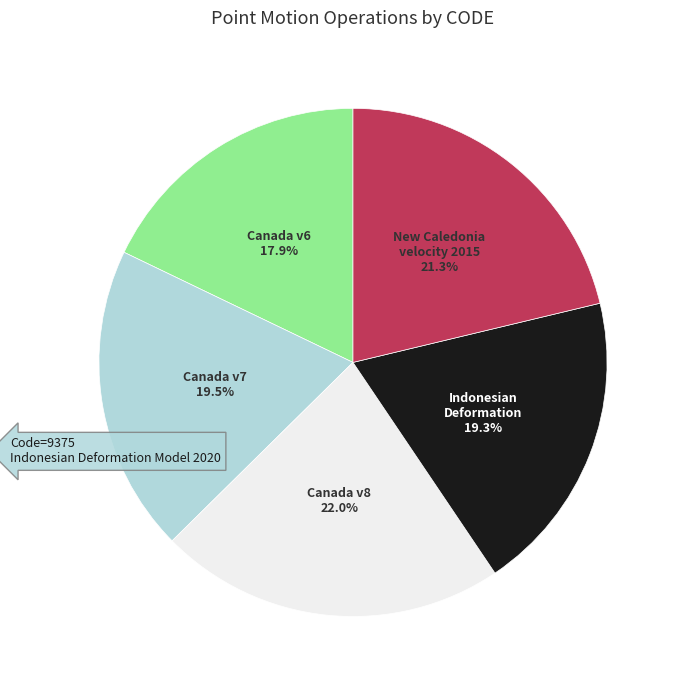

Is there a majority slice in this chart?

No